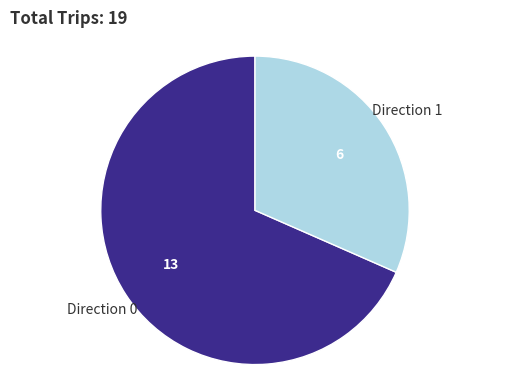

Does any single category account for the majority?

Yes